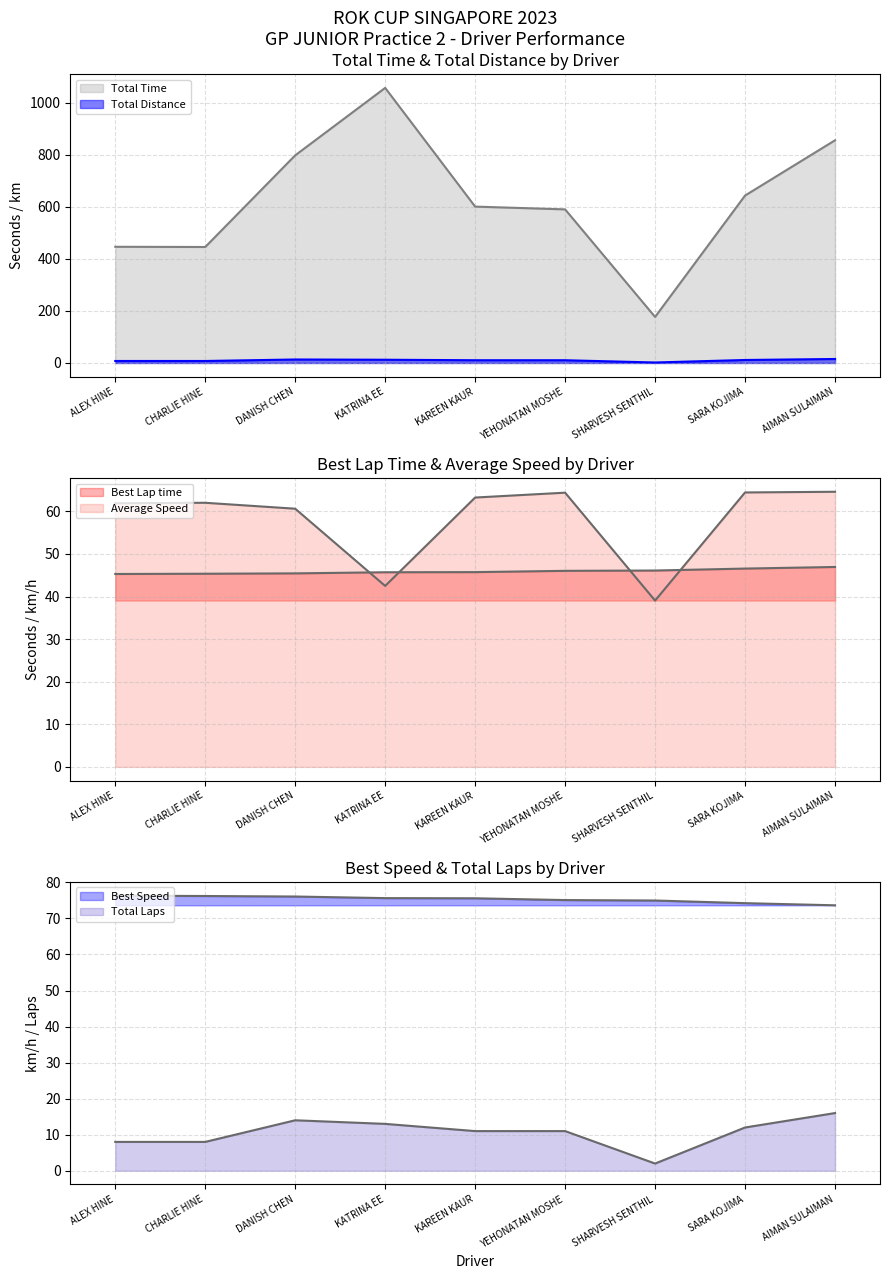

Is the value of Best Speed at KAREEN KAUR greater than the value of Total Time at YEHONATAN MOSHE?

No